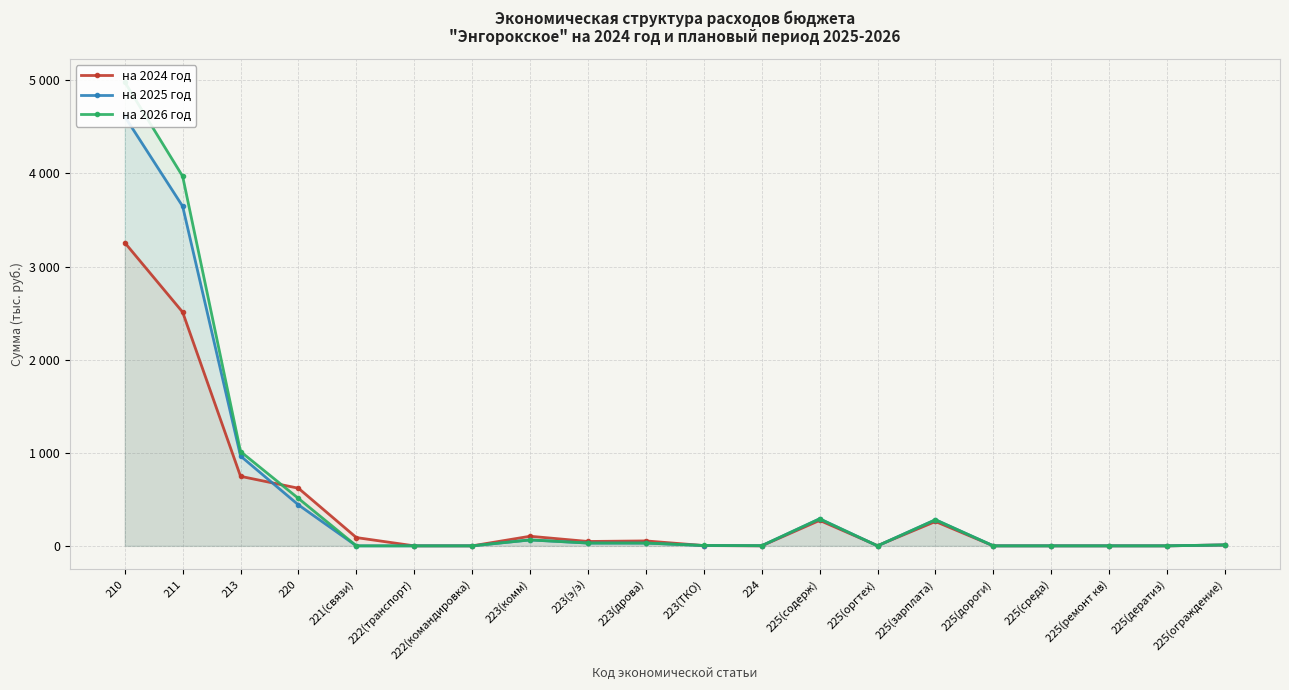

How many interior local valleys does the на 2025 год series have?

2